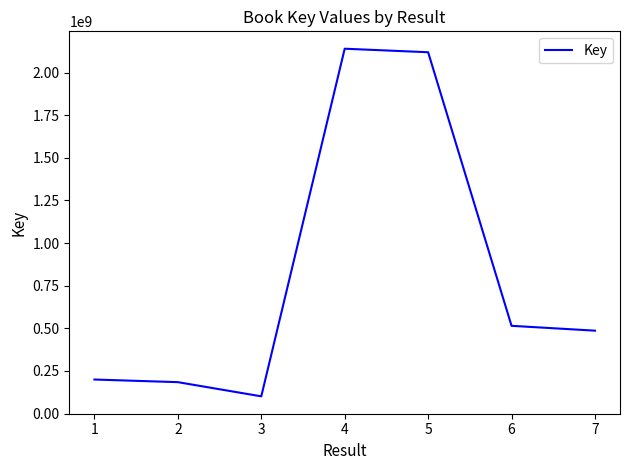

Is it true that the value at 4 is 3748066476?

False